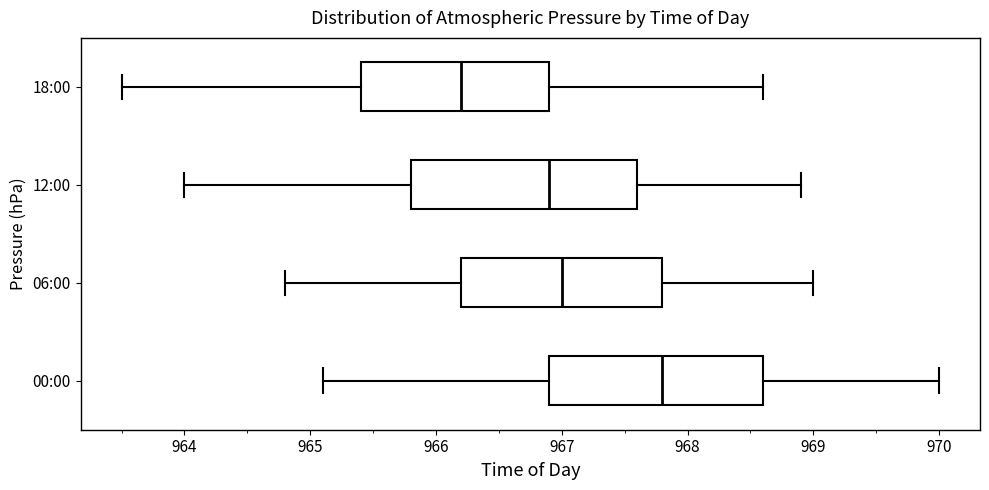

Where is the left edge of the box for 12:00 on the x-axis? The values are not printed on the chart, so give them approximately, as read against the axis.

965.8